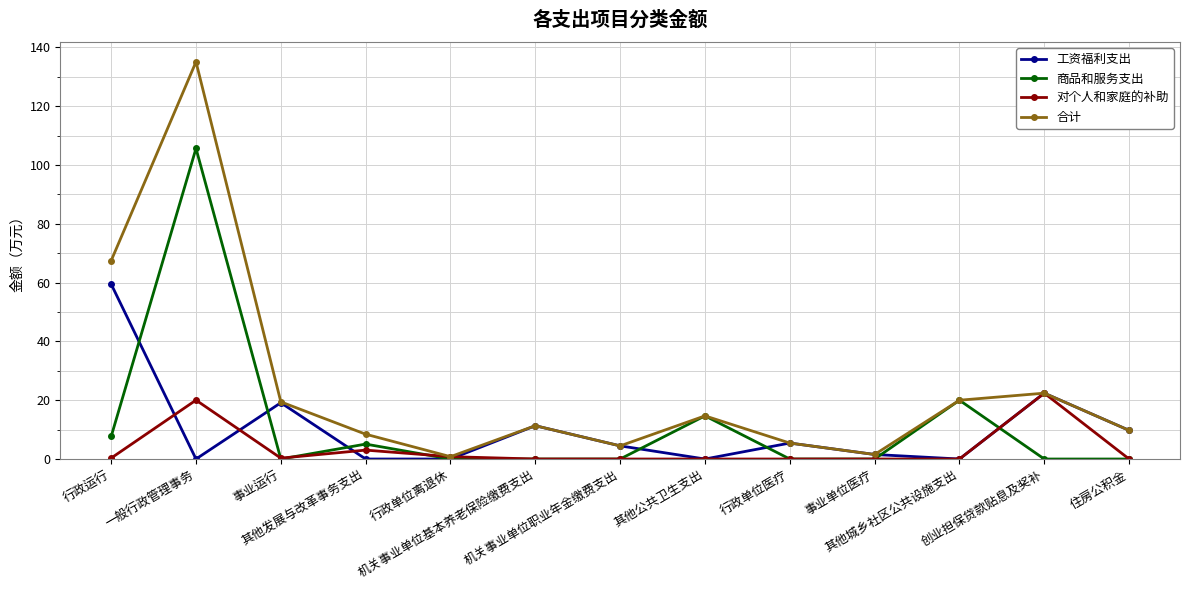

How many interior local peaks does the 合计 series have?

4